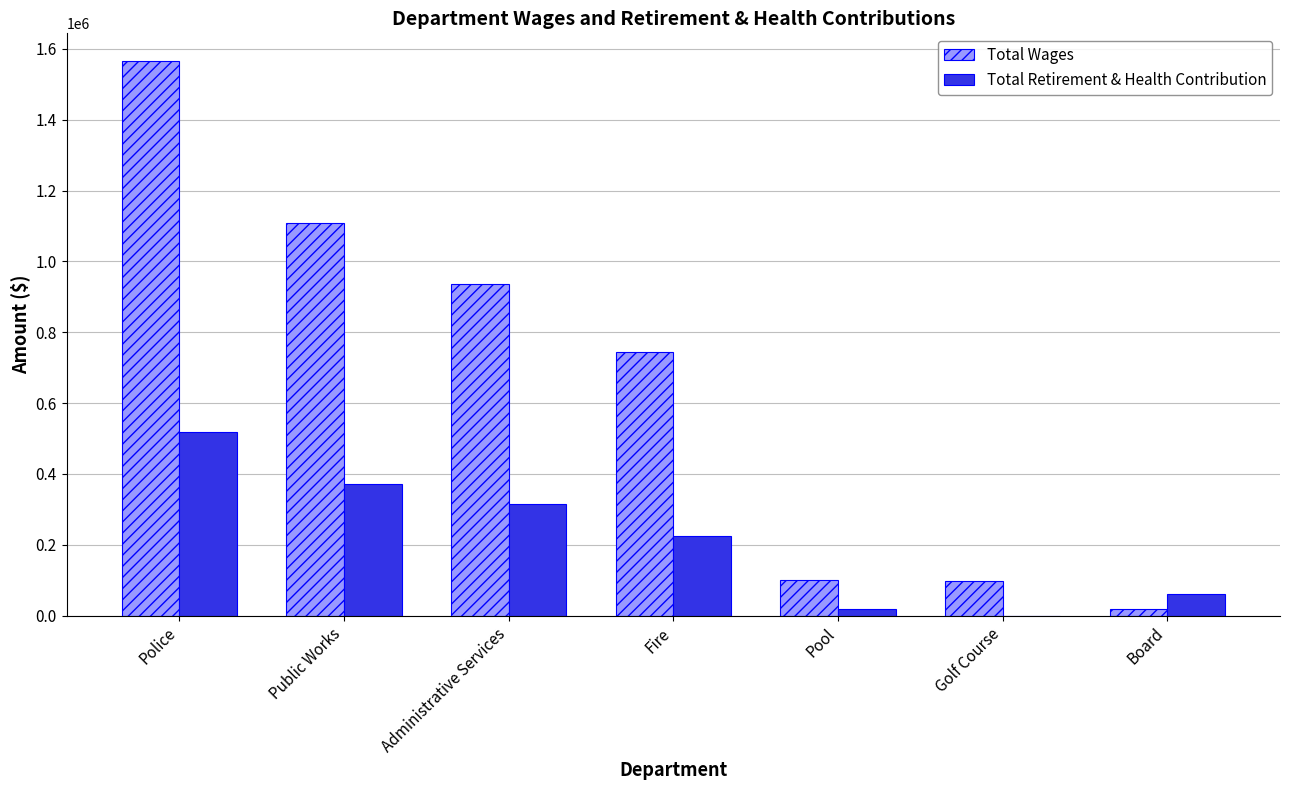

Is it true that Total Retirement & Health Contribution equals 337733 at Police?

False